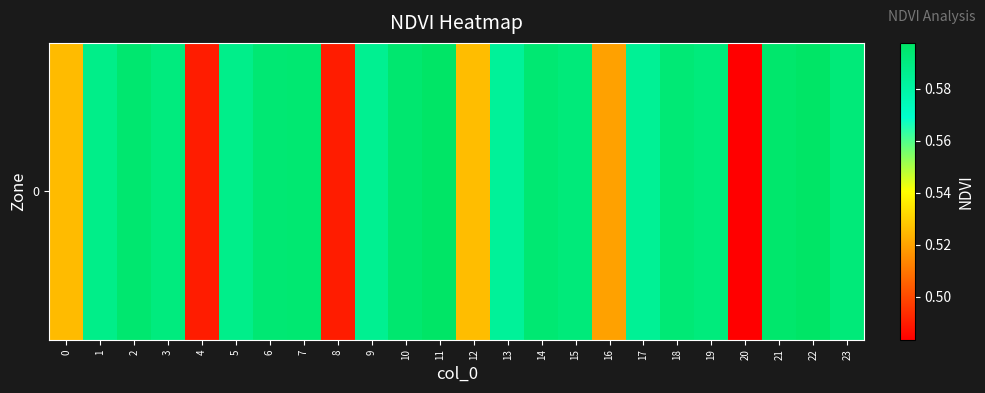

What is the maximum value shown in the chart?

0.6